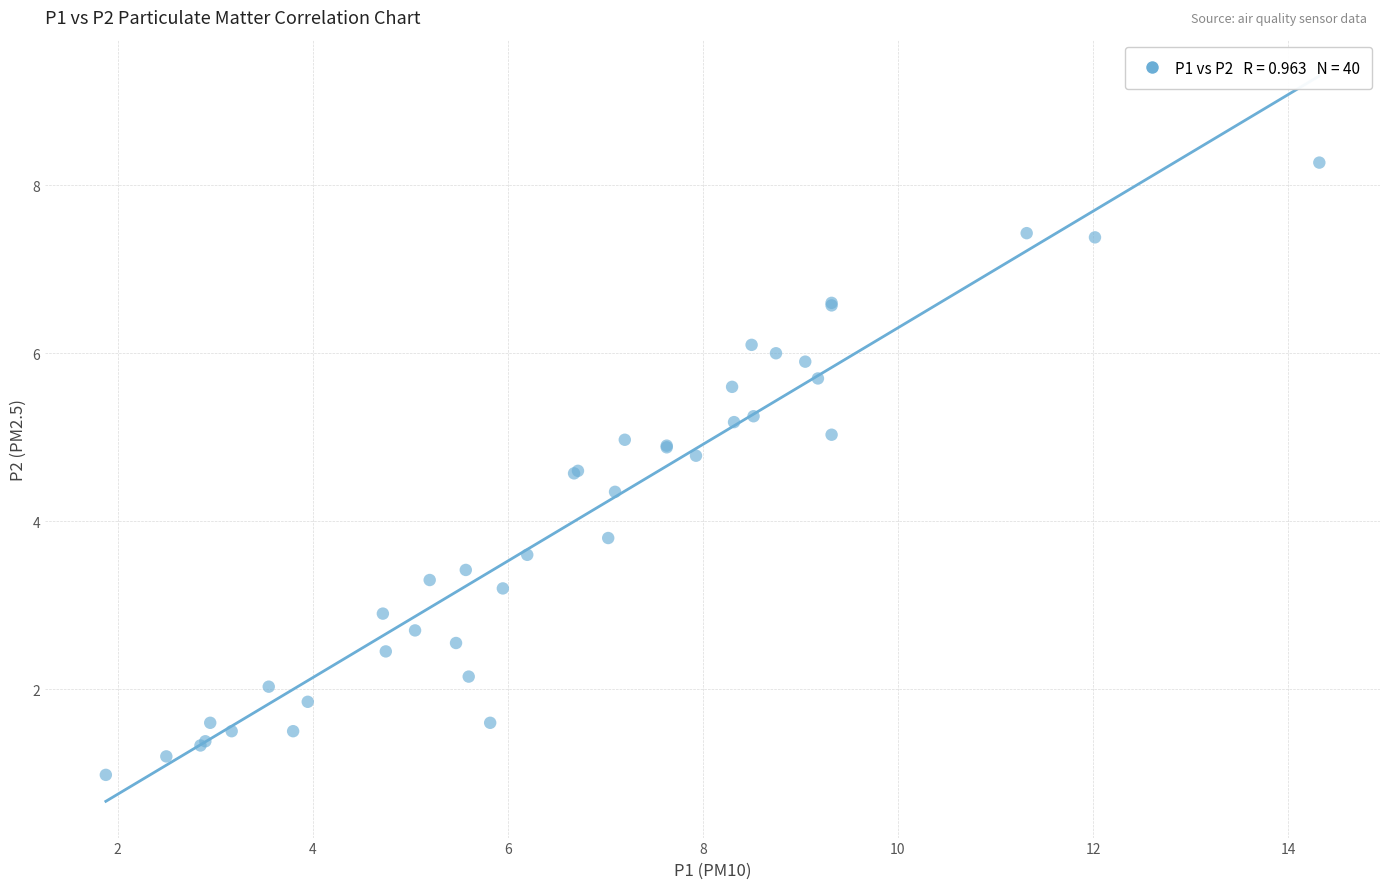

What Y value in the scatter plot is closest to 4?

3.8